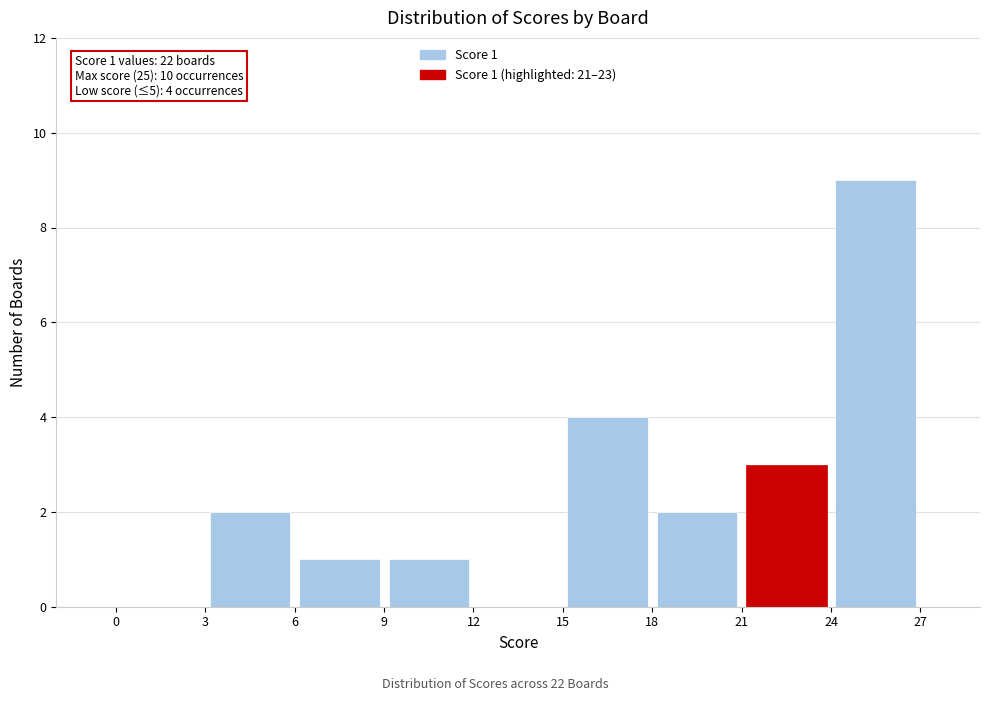

Over which range of the x-axis is the bar tallest?

24 to 27